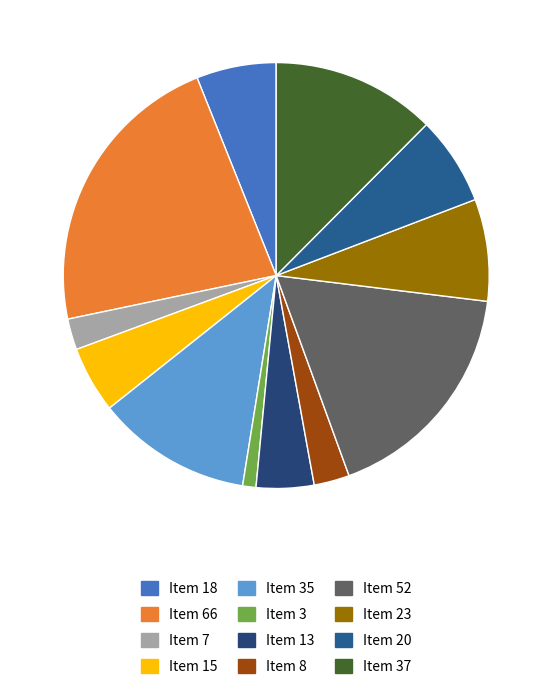

Which slice is the smallest?

Item 3